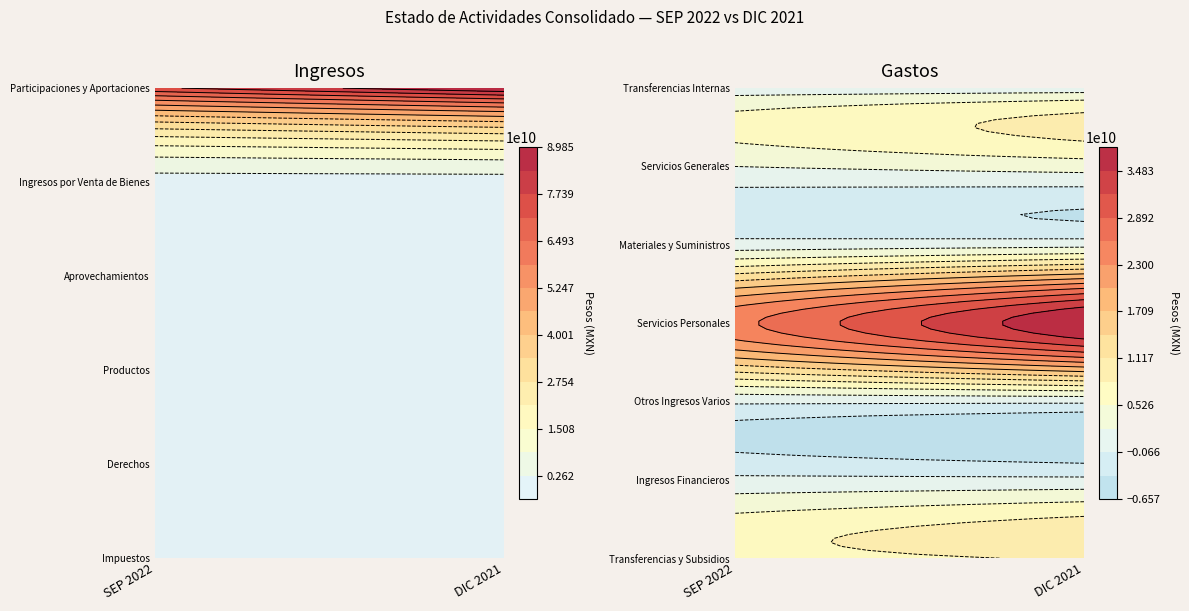

Reading right to left, transcribe all the data shown in this chart.

Impuestos: 1=1840060347	0=1694147880
Derechos: 1=1561977154	0=1466199904
Productos: 1=359659862	0=517044461
Aprovechamientos: 1=1302751867	0=1139739469
Ingresos por Venta de Bienes: 1=243753796	0=227200440
Participaciones y Aportaciones: 1=89850662232	0=76348982848
Transferencias y Subsidios: 1=8767472515	0=6473360715
Ingresos Financieros: 1=7506468	0=9002407
Otros Ingresos Varios: 1=384588	0=412676
Servicios Personales: 1=37831672702	0=25106545124
Materiales y Suministros: 1=1332043130	0=694822377
Servicios Generales: 1=3636870112	0=2298347734
Transferencias Internas: 1=124289784	0=1270583